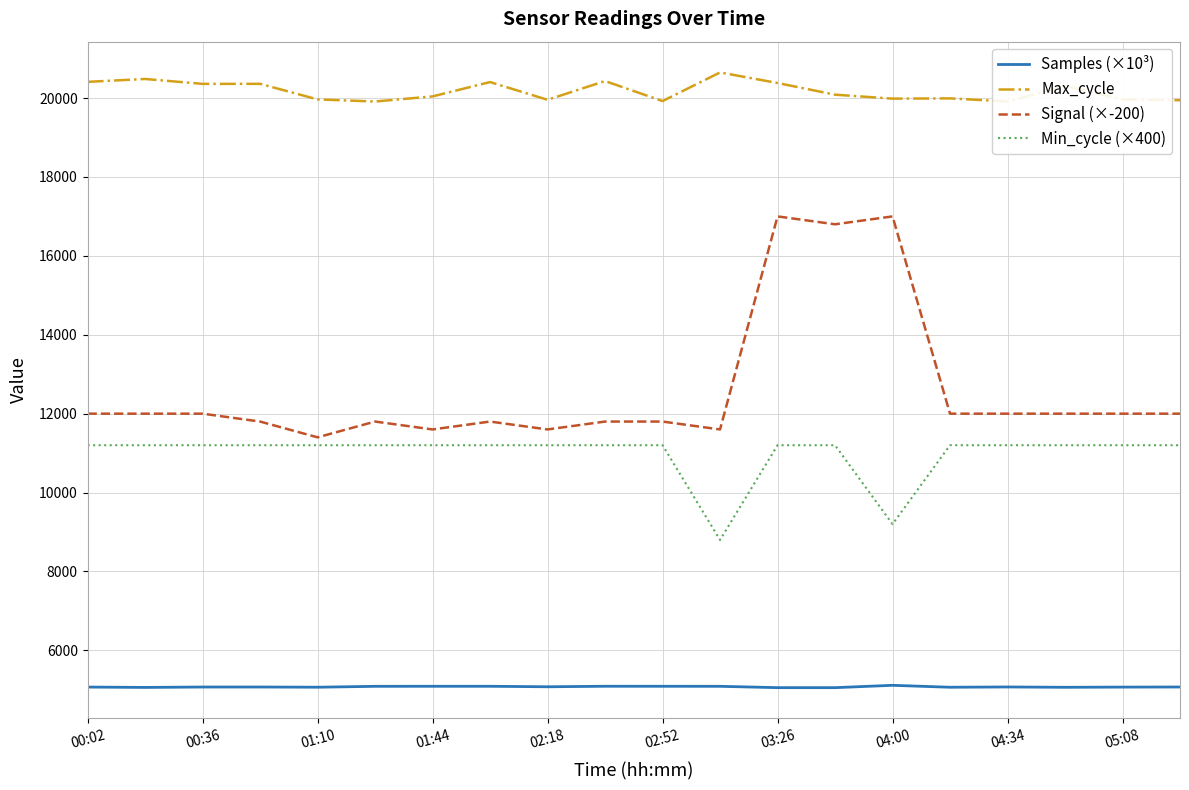

How many lines are shown in the chart?

4